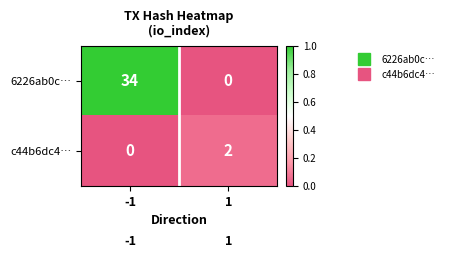

What is the difference between the highest and lowest values at -1?

34